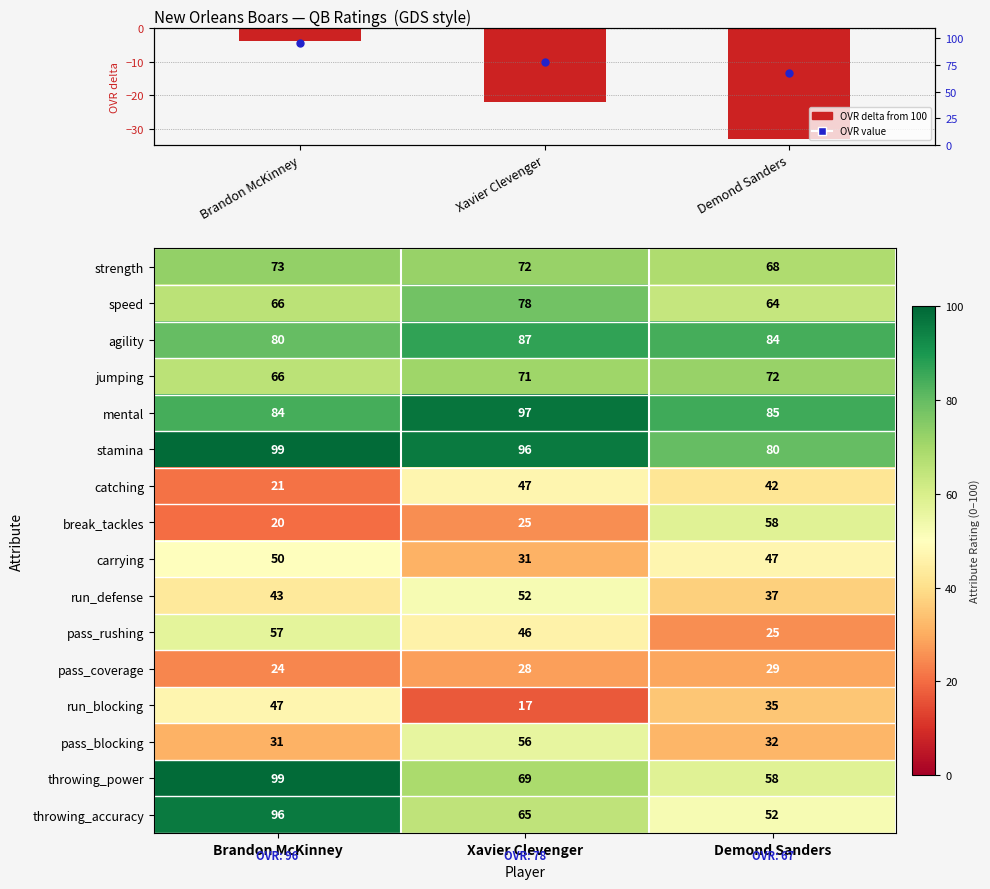

True or false: pass_rushing has a value of 46 at Xavier Clevenger.

True